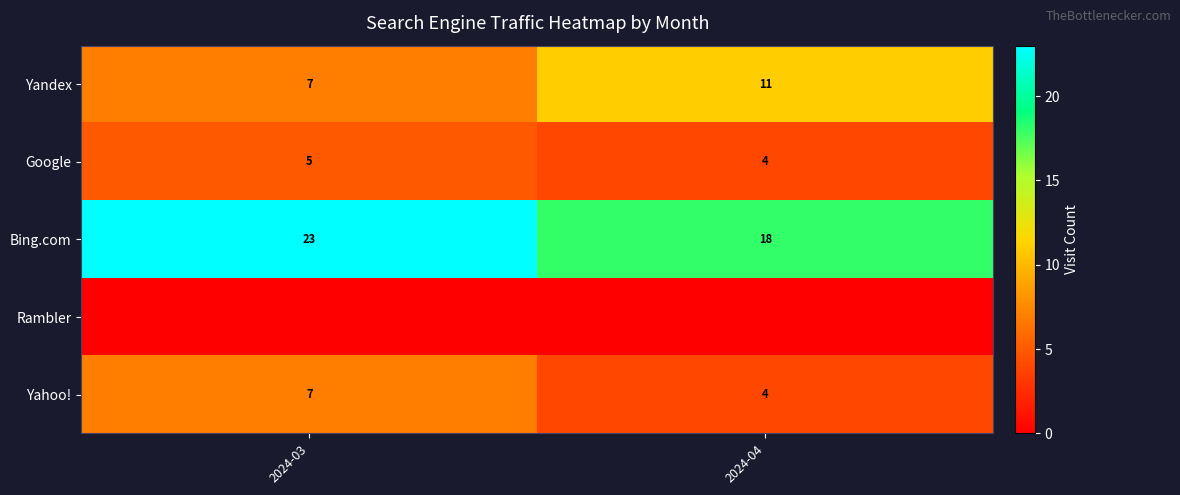

At which category does the chart reach its peak across all series?

2024-03